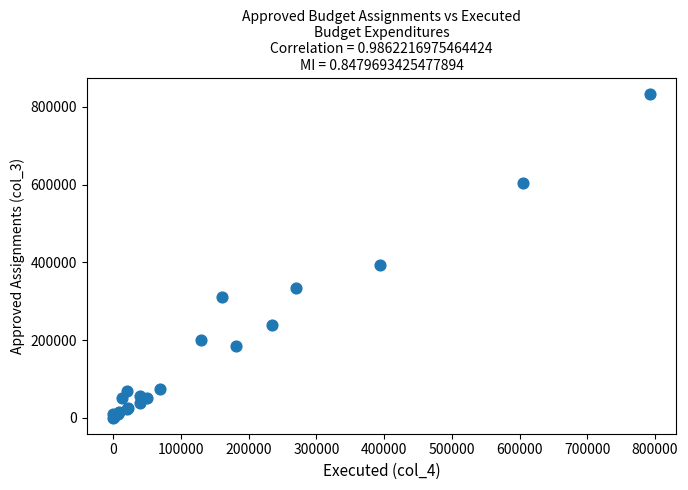

What Y value in the scatter plot is closest to 416735?

393339.0